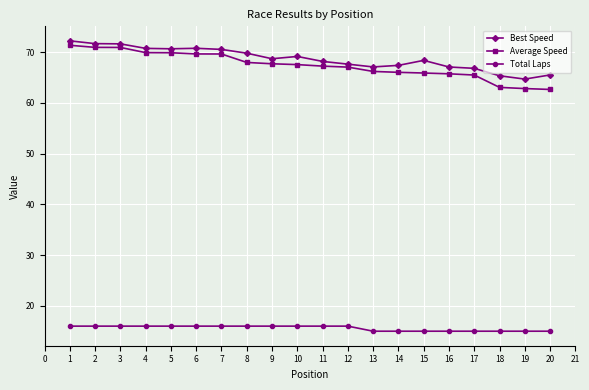

True or false: Average Speed and Total Laps intersect in this chart.

False